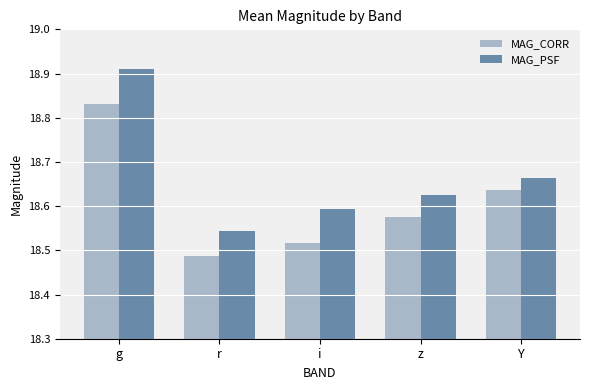

List the series in order of their overall mean, highest first.

MAG_PSF, MAG_CORR